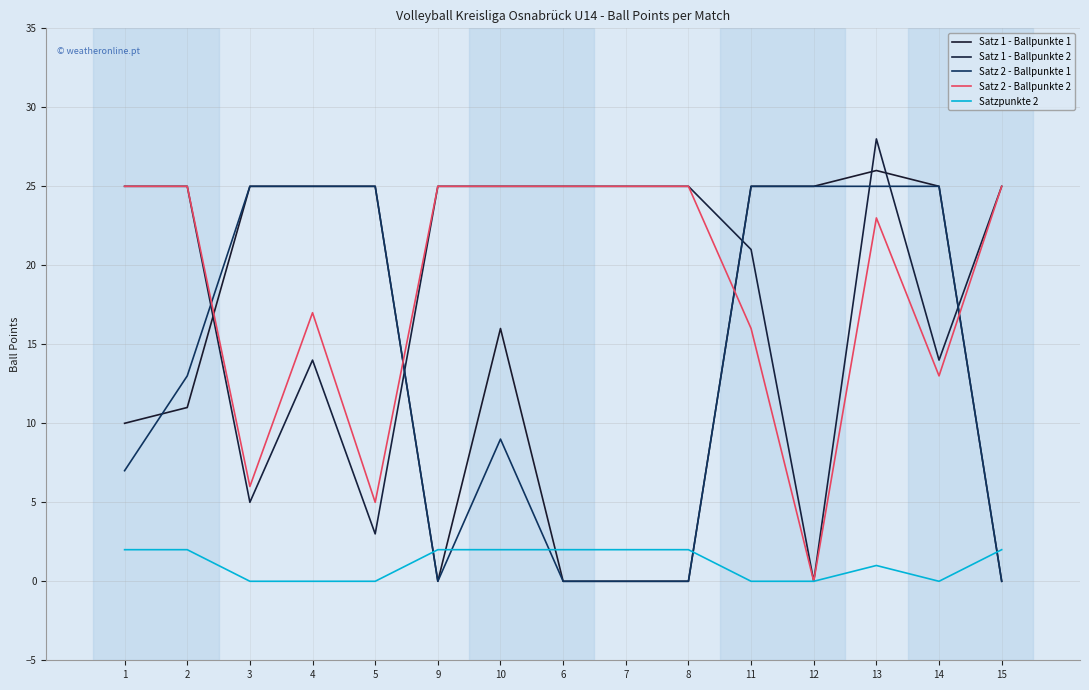

Reading left to right, transcribe all the data shown in this chart.

Satz 1 - Ballpunkte 1: 1=10	2=11	3=25	4=25	5=25	9=0	10=16	6=0	7=0	8=0	11=25	12=25	13=26	14=25	15=0
Satz 1 - Ballpunkte 2: 1=25	2=25	3=5	4=14	5=3	9=25	10=25	6=25	7=25	8=25	11=21	12=0	13=28	14=14	15=25
Satz 2 - Ballpunkte 1: 1=7	2=13	3=25	4=25	5=25	9=0	10=9	6=0	7=0	8=0	11=25	12=25	13=25	14=25	15=0
Satz 2 - Ballpunkte 2: 1=25	2=25	3=6	4=17	5=5	9=25	10=25	6=25	7=25	8=25	11=16	12=0	13=23	14=13	15=25
Satzpunkte 2: 1=2	2=2	3=0	4=0	5=0	9=2	10=2	6=2	7=2	8=2	11=0	12=0	13=1	14=0	15=2